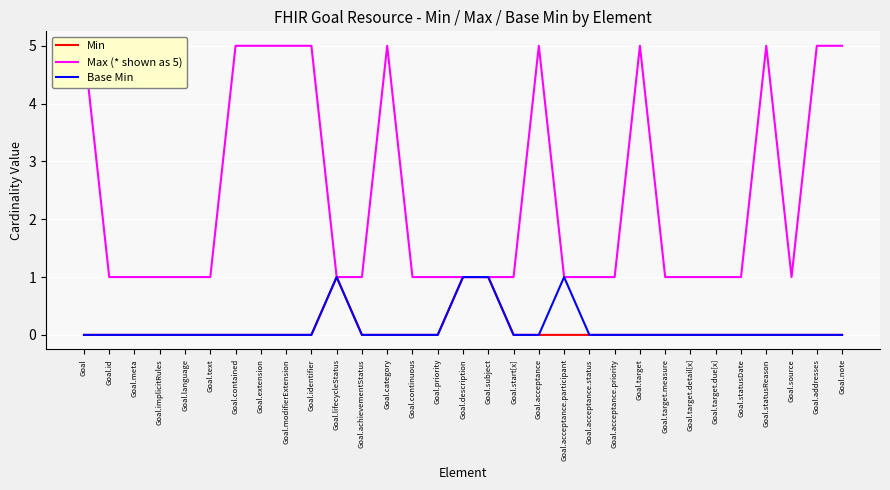

How many lines are shown in the chart?

3